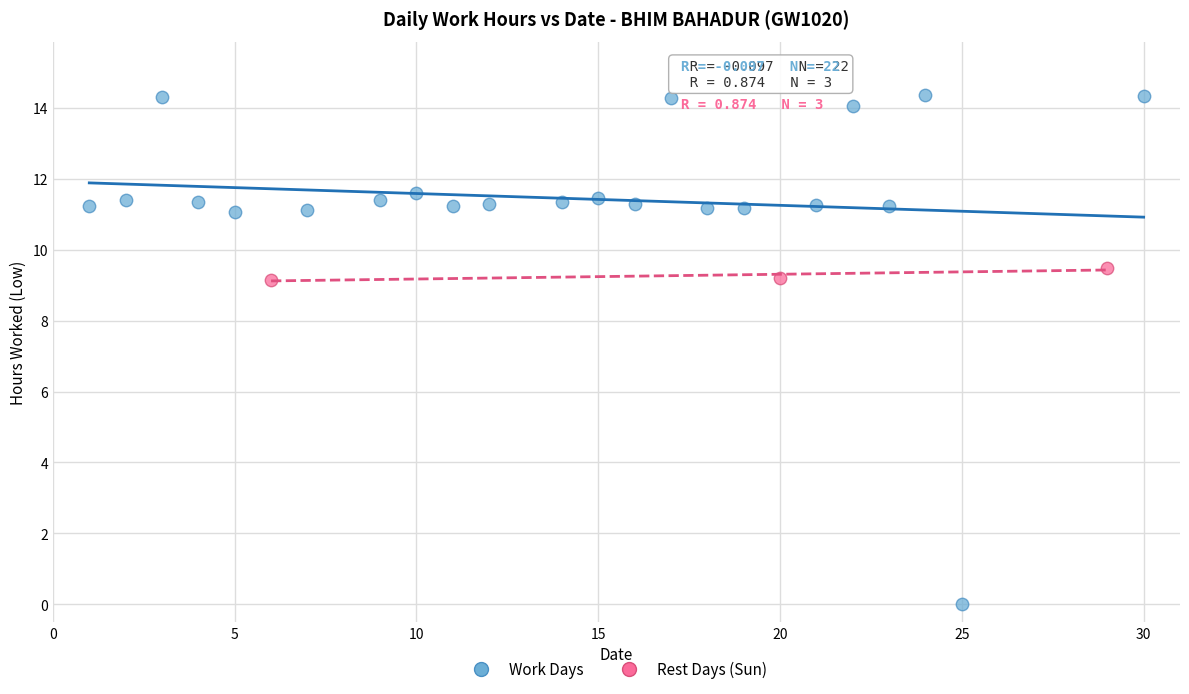

Which series has the widest spread of Y values?

Work Days